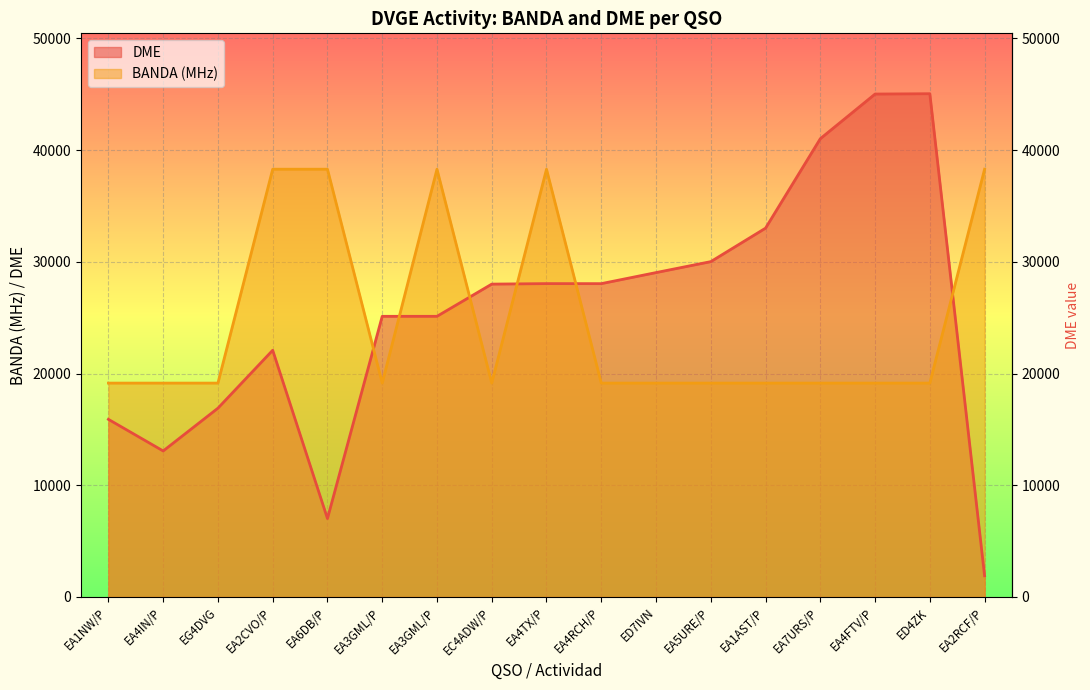

How many times do DME and BANDA cross each other?

6